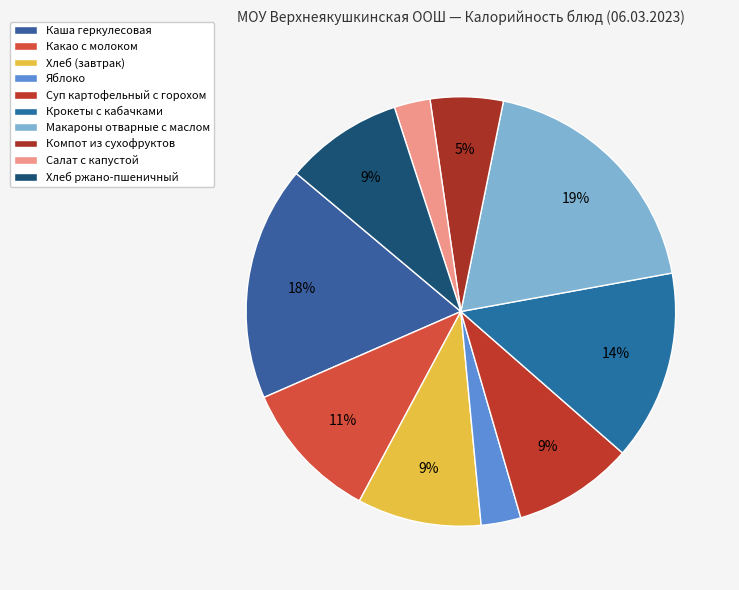

What is the largest slice in the pie chart?

Макароны отварные с маслом